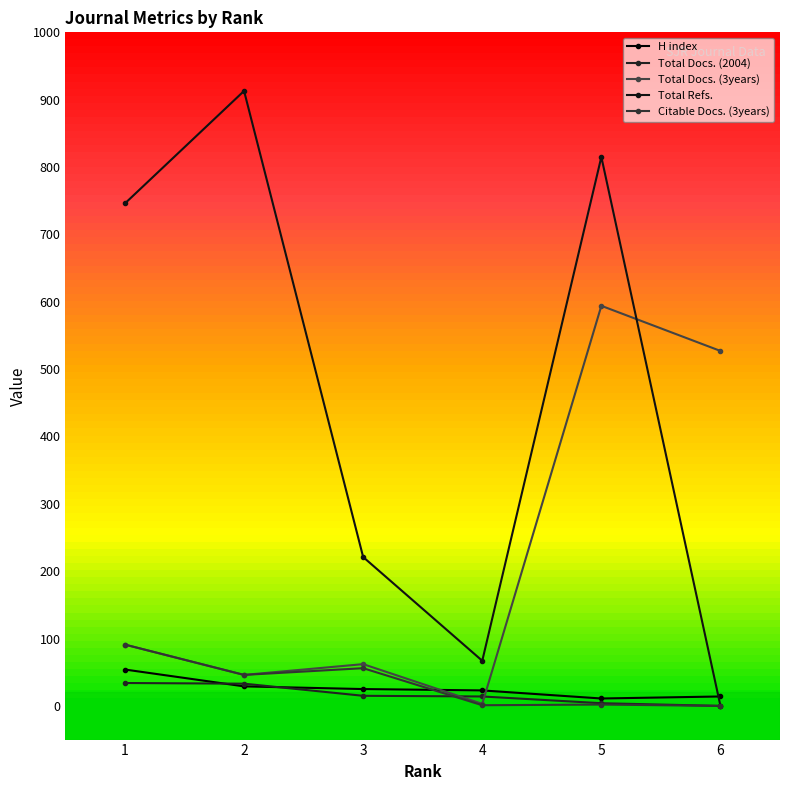

True or false: Total Docs. (2004) has more than 2 interior local peaks.

False